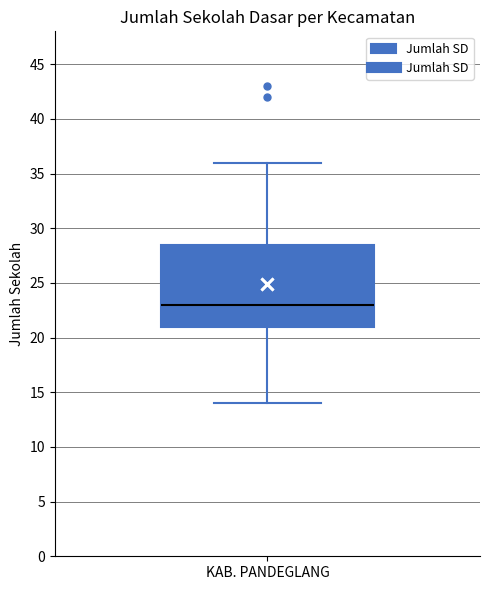

Read this box plot against the y-axis: the position of the median line, the range covered by the box, and the ends of both whiskers. The values are not printed on the chart, so give them approximately, as read against the axis.

median 23.0, box 21.0 to 28.5, whiskers 14.0 to 36.0